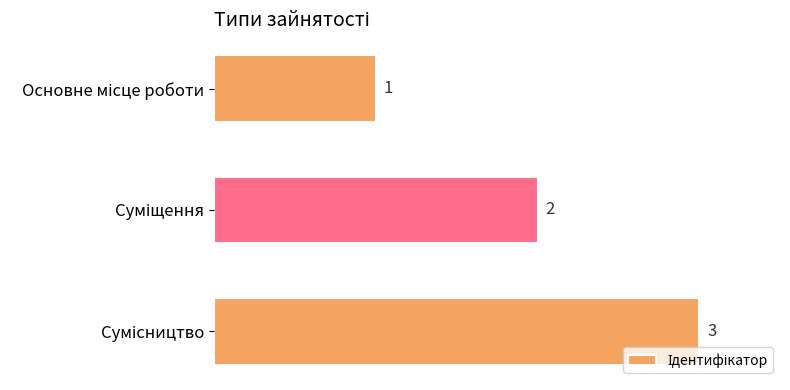

How many values are between 1 and 3?

3